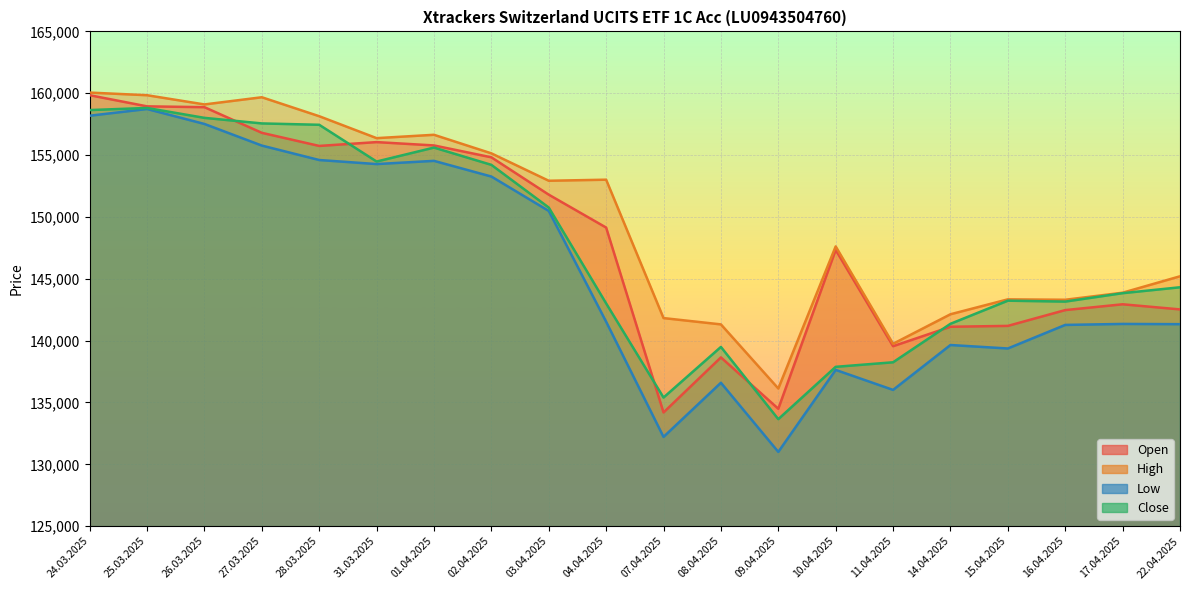

The Open series shows 141192 at 15.04.2025. True or false?

True